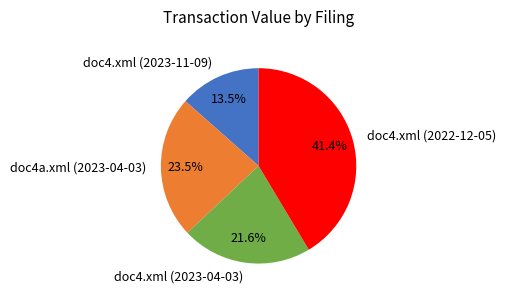

How many slices are in this pie chart?

4